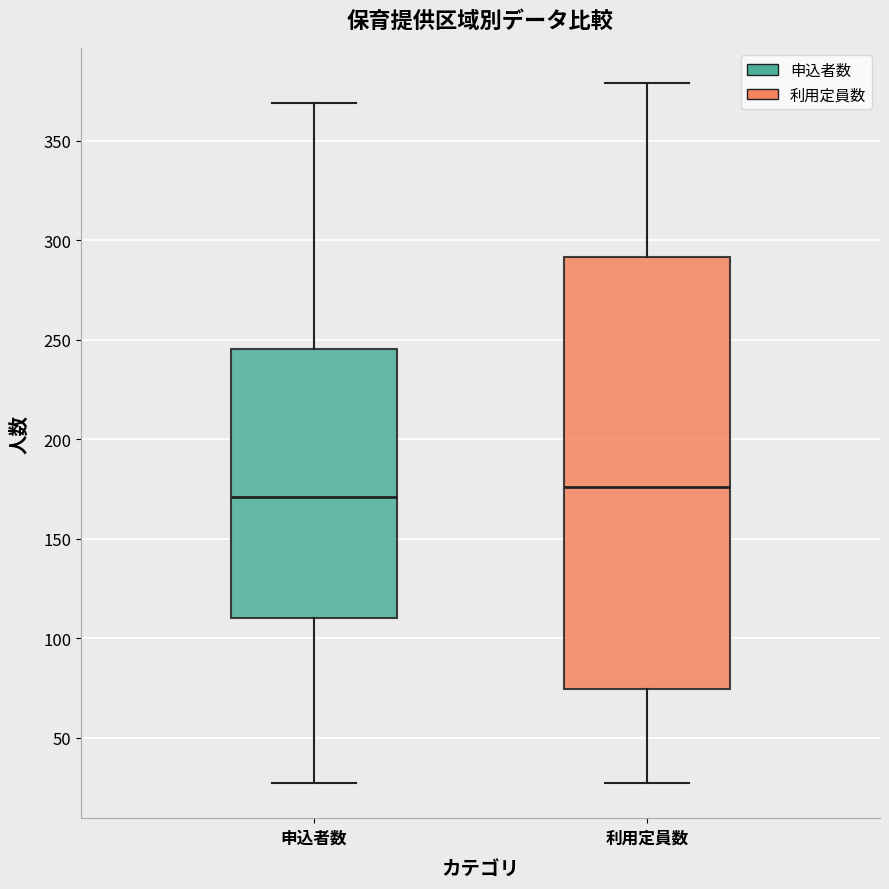

Which box's median line is the highest?

利用定員数